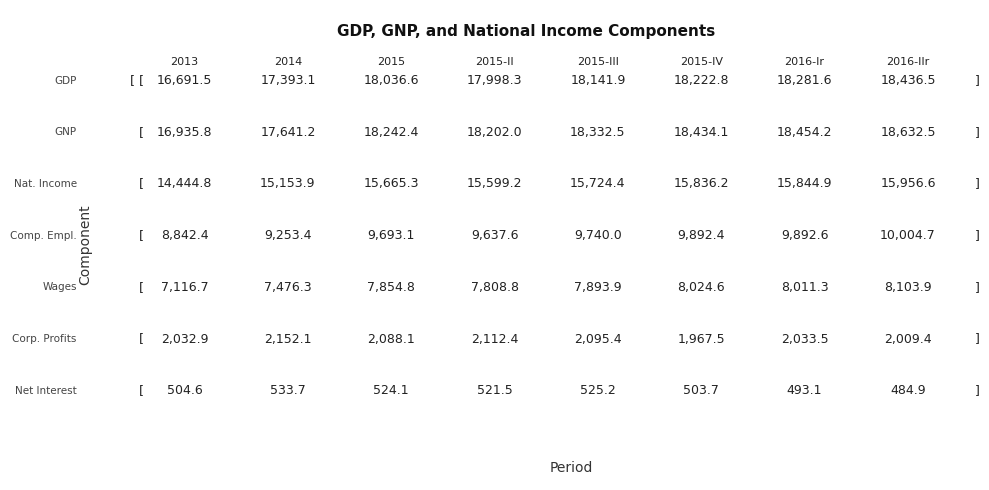

Reading left to right, list all the values displayed in this chart.

Gross domestic product (GDP): 2013=16691.5	2014=17393.1	2015=18036.6	2015-II=17998.3	2015-III=18141.9	2015-IV=18222.8	2016-Ir=18281.6	2016-IIr=18436.5
Gross national product: 2013=16935.8	2014=17641.2	2015=18242.4	2015-II=18202.0	2015-III=18332.5	2015-IV=18434.1	2016-Ir=18454.2	2016-IIr=18632.5
National income: 2013=14444.8	2014=15153.9	2015=15665.3	2015-II=15599.2	2015-III=15724.4	2015-IV=15836.2	2016-Ir=15844.9	2016-IIr=15956.6
Compensation of employees: 2013=8842.4	2014=9253.4	2015=9693.1	2015-II=9637.6	2015-III=9740.0	2015-IV=9892.4	2016-Ir=9892.6	2016-IIr=10004.7
Wages and salaries: 2013=7116.7	2014=7476.3	2015=7854.8	2015-II=7808.8	2015-III=7893.9	2015-IV=8024.6	2016-Ir=8011.3	2016-IIr=8103.9
Corporate profits: 2013=2032.9	2014=2152.1	2015=2088.1	2015-II=2112.4	2015-III=2095.4	2015-IV=1967.5	2016-Ir=2033.5	2016-IIr=2009.4
Net interest and misc payments: 2013=504.6	2014=533.7	2015=524.1	2015-II=521.5	2015-III=525.2	2015-IV=503.7	2016-Ir=493.1	2016-IIr=484.9